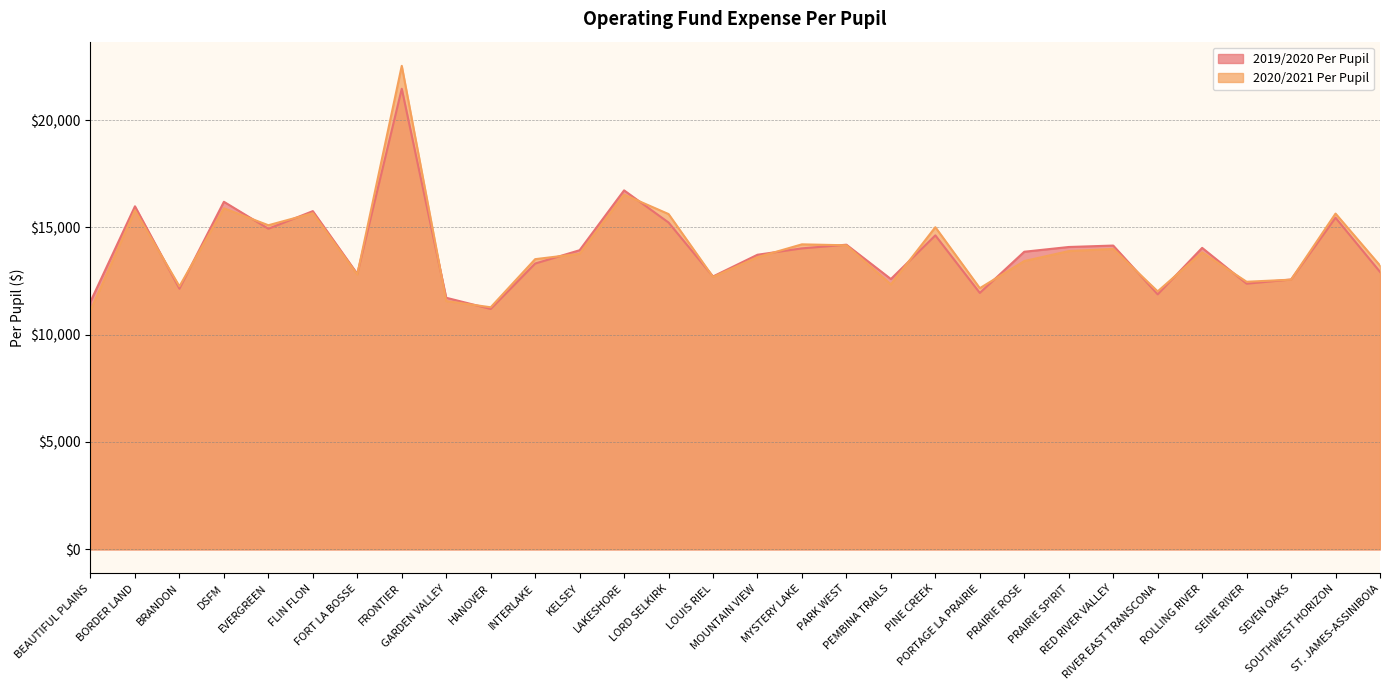

What value does the 2020/2021 Per Pupil series have at BORDER LAND?

15793